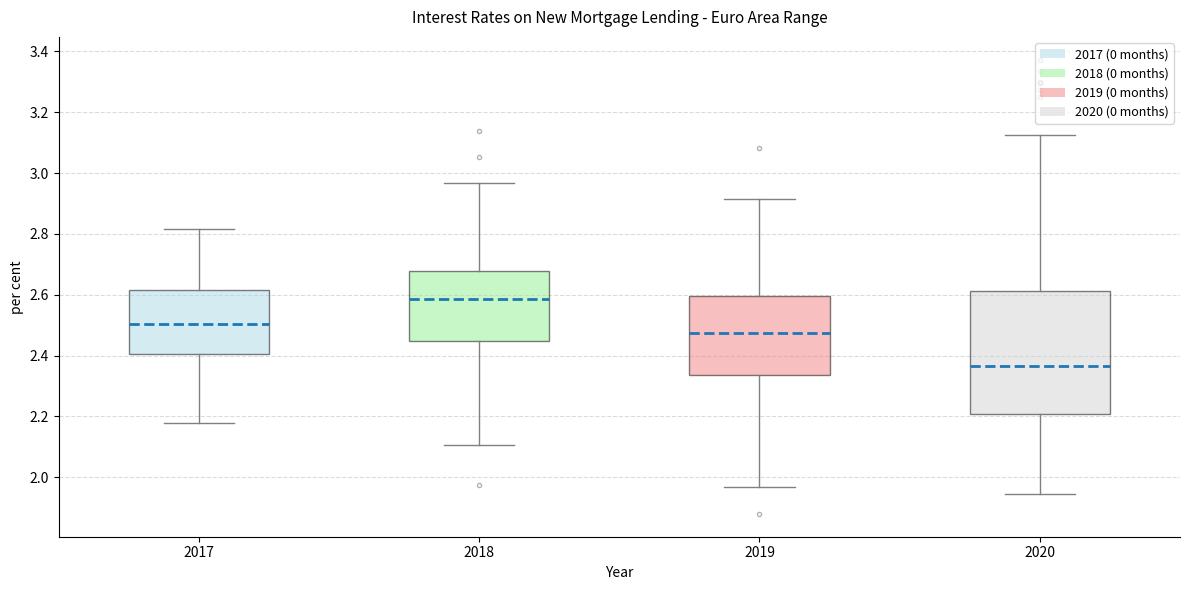

Comparing the boxes themselves (not the whiskers), which one is the tallest?

2020